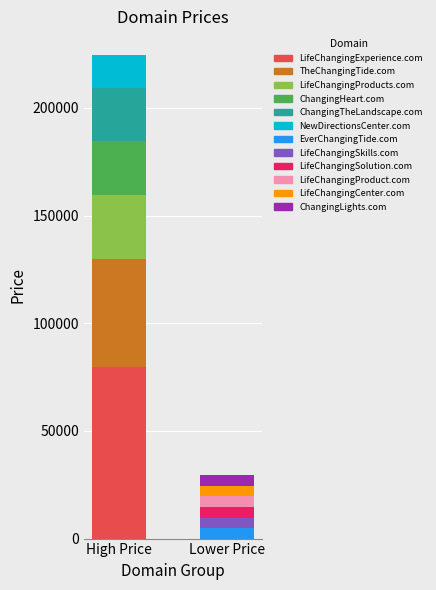

Which label corresponds to the largest value in the chart?

LifeChangingExperience.com